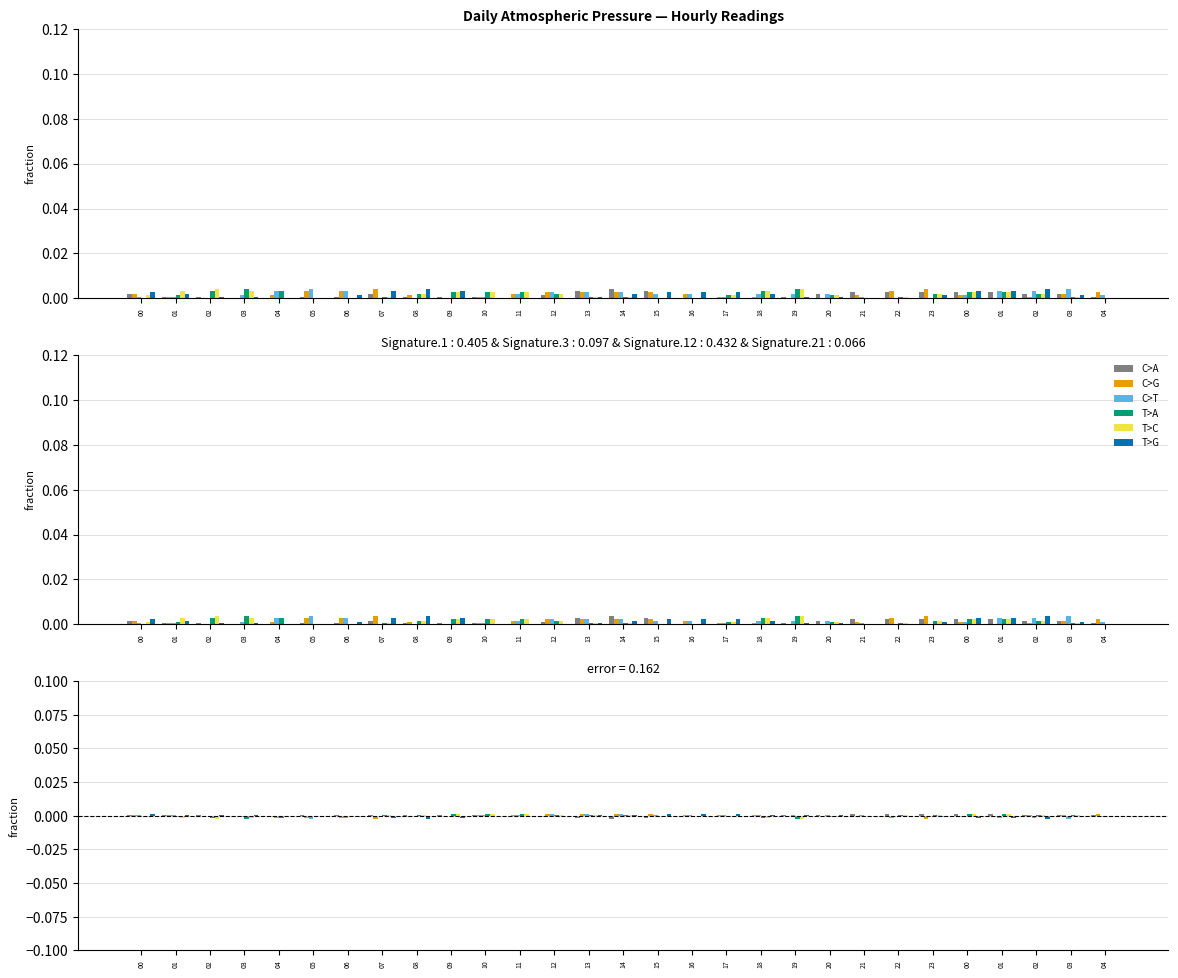

Which series has the widest spread of values?

C>A